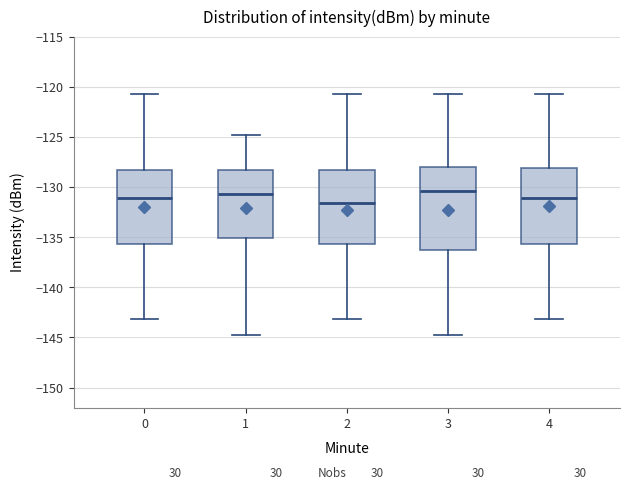

Reading left to right, transcribe this box plot: for each box, give where its median line is, the range the box spans, and where its two whiskers end, as read against the y-axis. The values are not printed on the chart, so give them approximately, as read against the axis.

0: median -131.0, box -135.5 to -128.5, whiskers -143.0 to -120.5
1: median -130.5, box -135.0 to -128.5, whiskers -145.0 to -125.0
2: median -131.5, box -135.5 to -128.5, whiskers -143.0 to -120.5
3: median -130.5, box -136.5 to -128.0, whiskers -145.0 to -120.5
4: median -131.0, box -135.5 to -128.0, whiskers -143.0 to -120.5